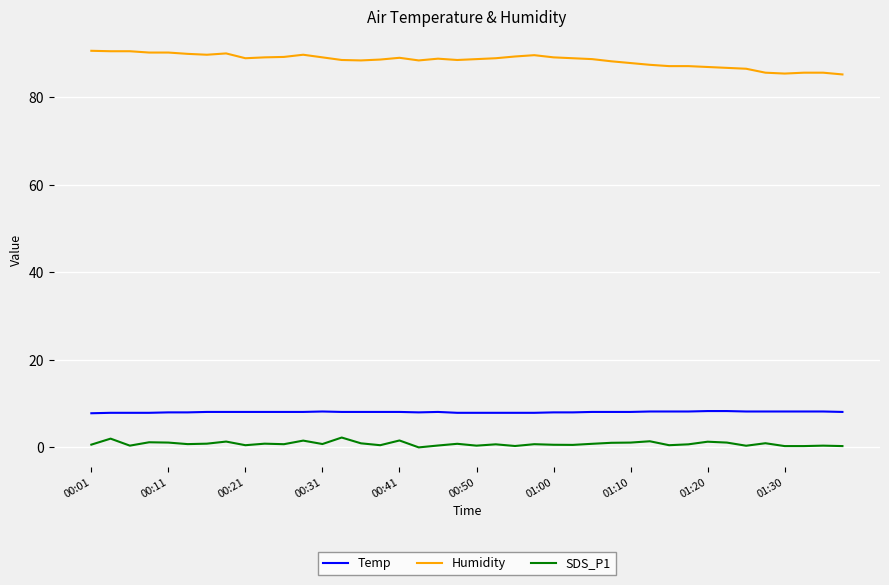

What are all the series names shown in the legend?

Temp, Humidity, SDS_P1